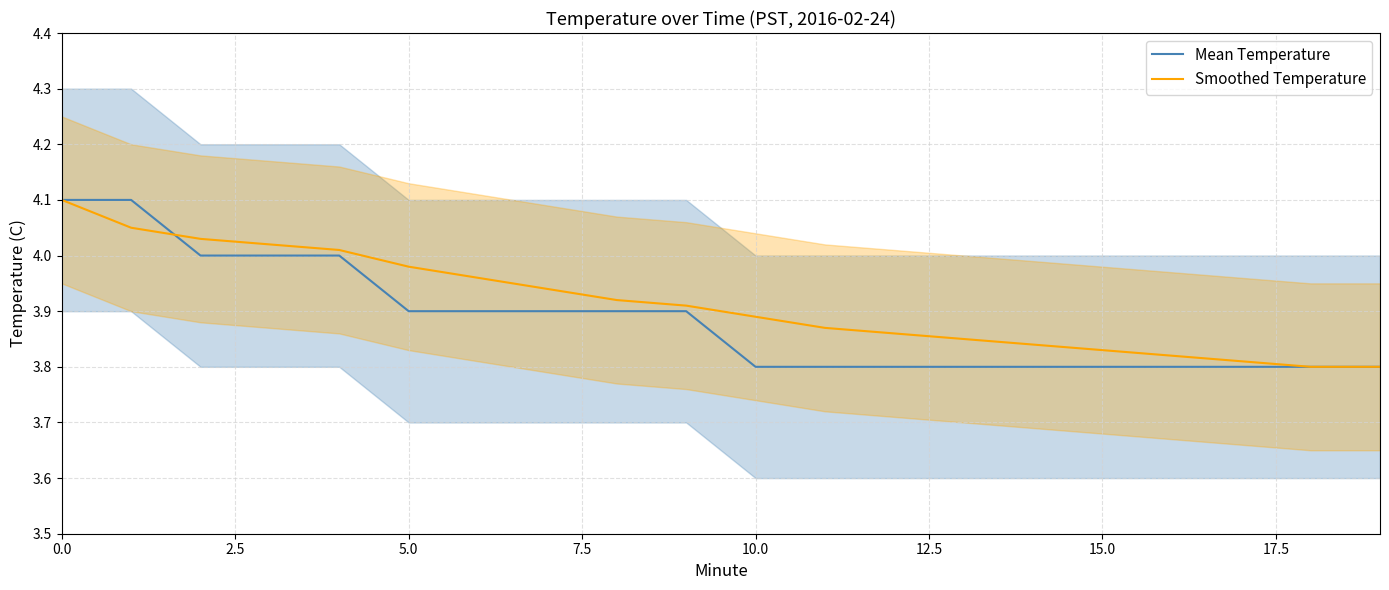

Is it true that Smoothed Temperature equals 1.5 at 5.0?

False